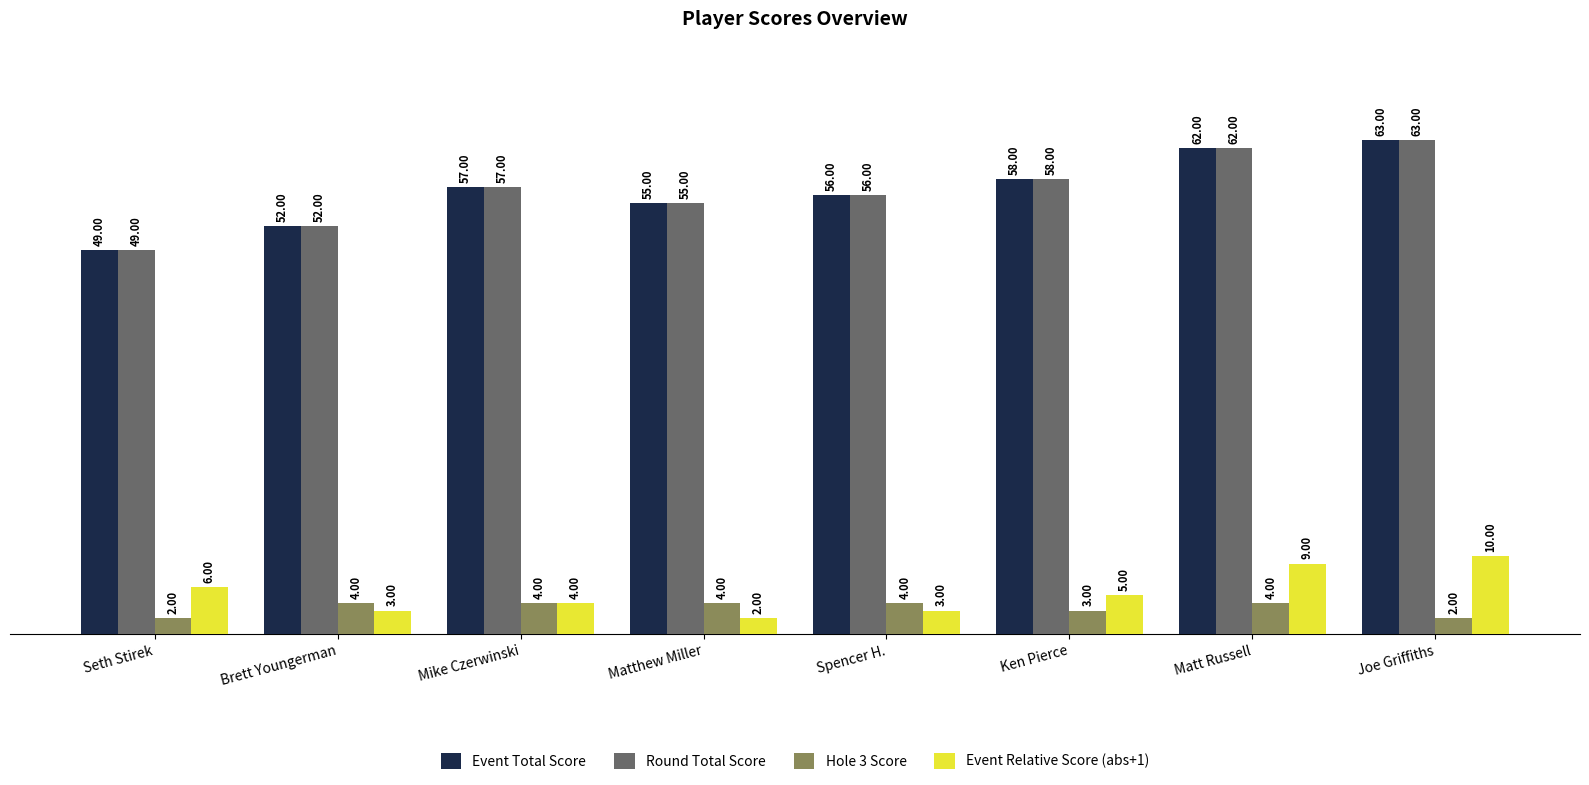

How many series are shown in this chart?

4